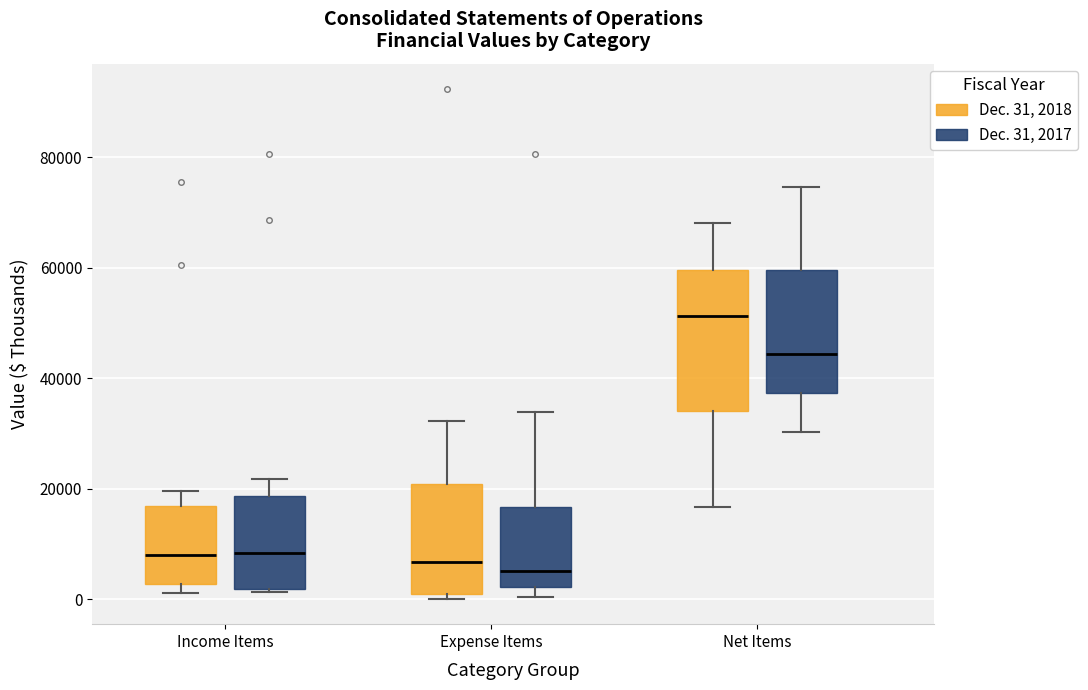

Where does the median line of the box for Net Items (Dec. 31, 2018) sit on the y-axis? The values are not printed on the chart, so give them approximately, as read against the axis.

52000